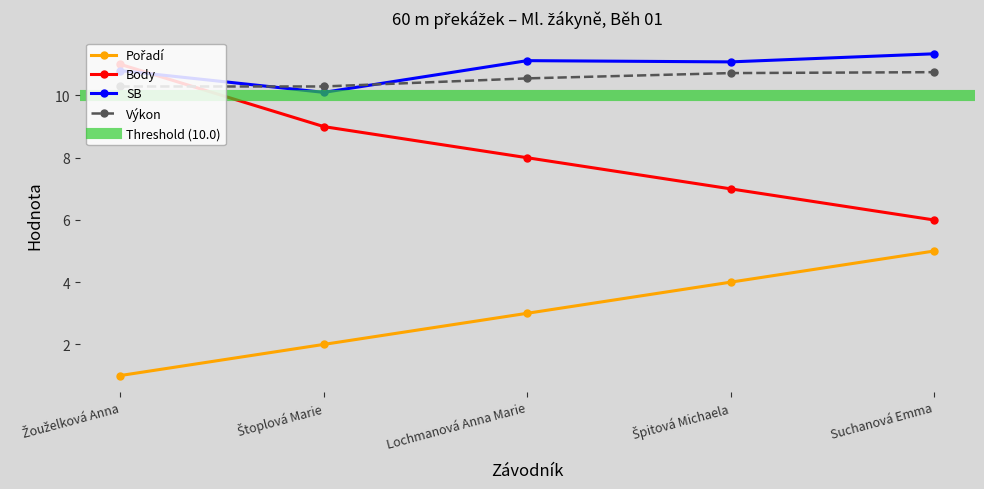

Between which two adjacent categories do Body and SB first intersect?

Žouželková Anna and Štoplová Marie